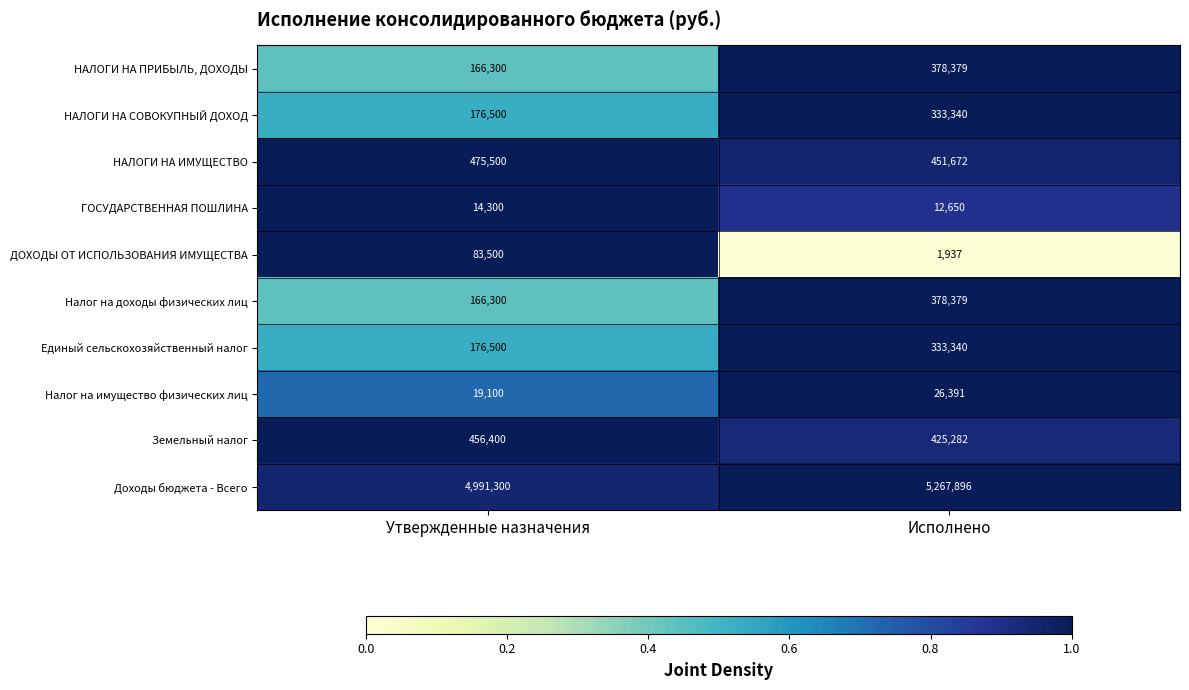

How many distinct data groups are displayed?

10